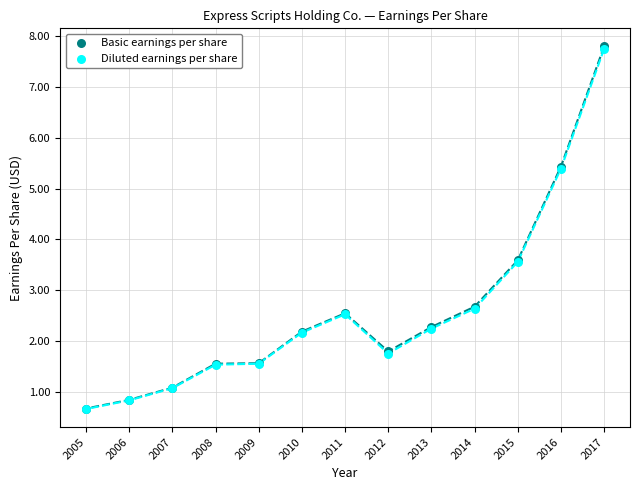

What are all the series names shown in the legend?

Basic earnings per share, Diluted earnings per share